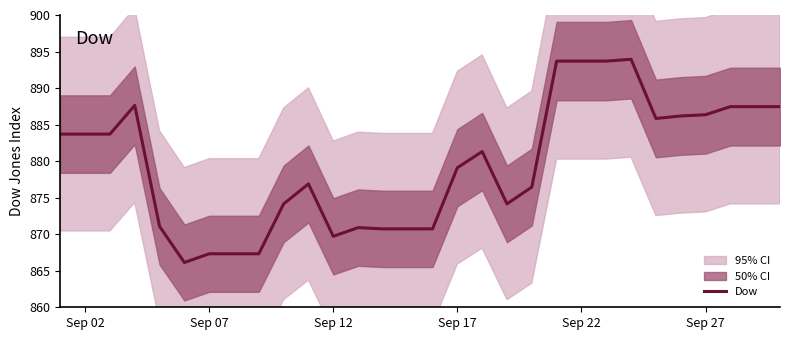

The Dow series shows 331.8 at Sep 02. True or false?

False